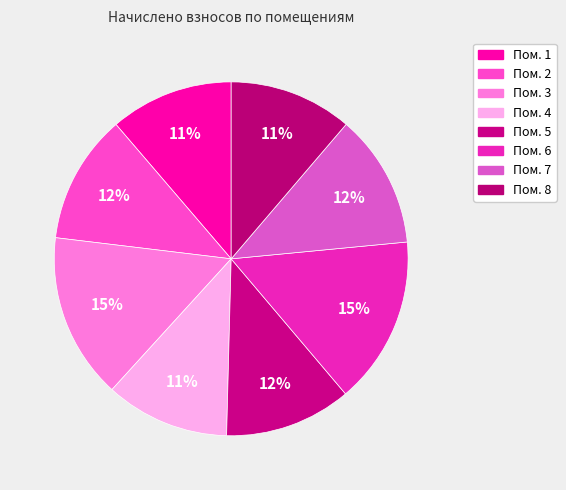

Count the number of slices in the pie.

8